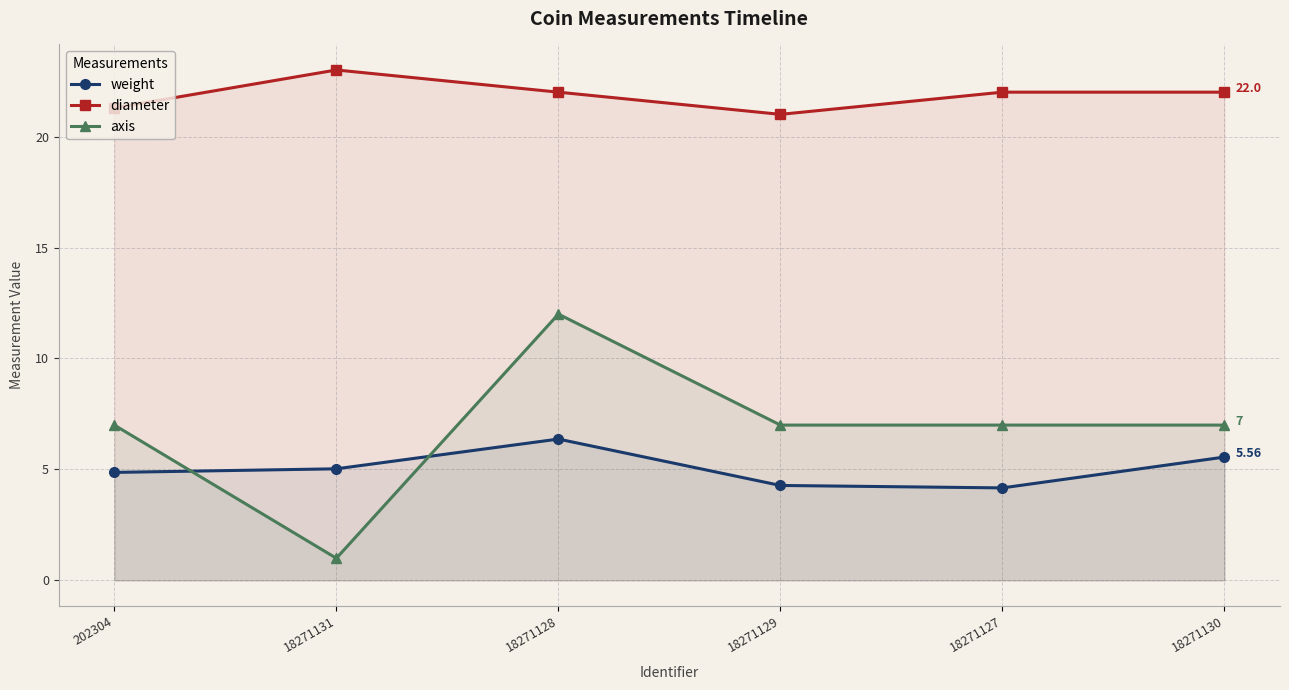

Which category has the lowest value in the axis series?

18271131